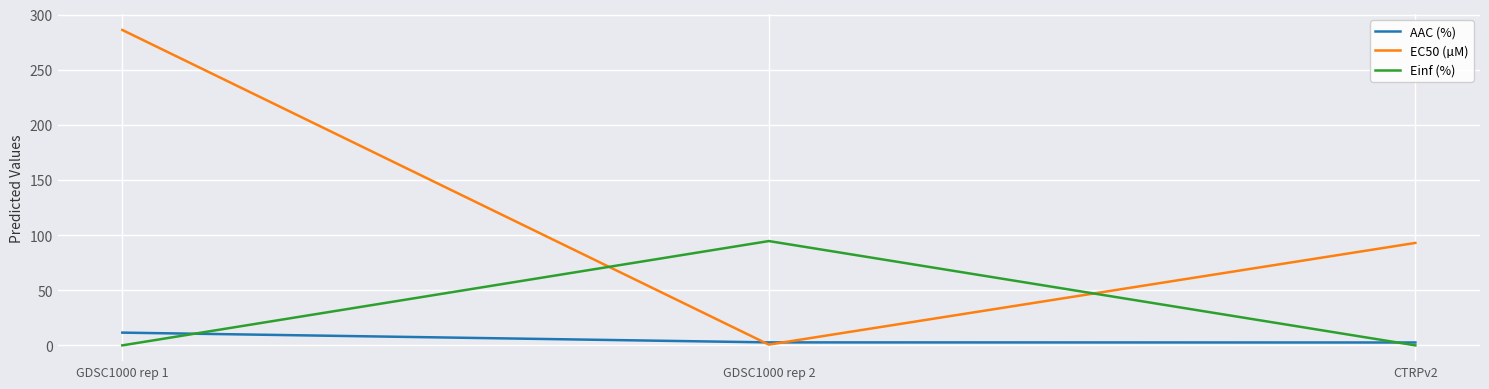

Which series has the widest spread of values?

EC50 (µM)